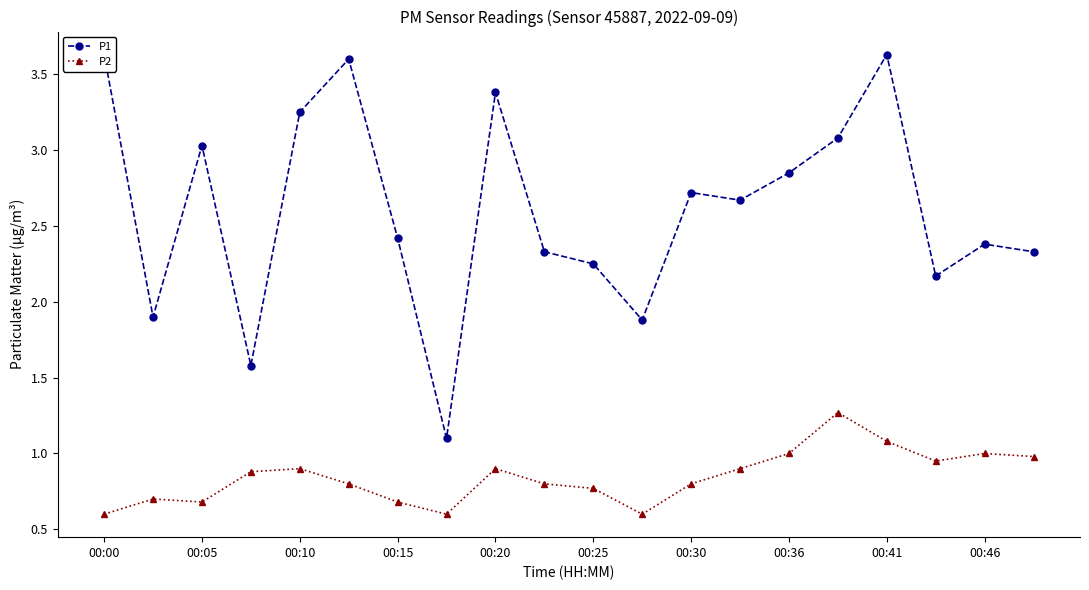

Which series has the largest range (max minus min)?

P1